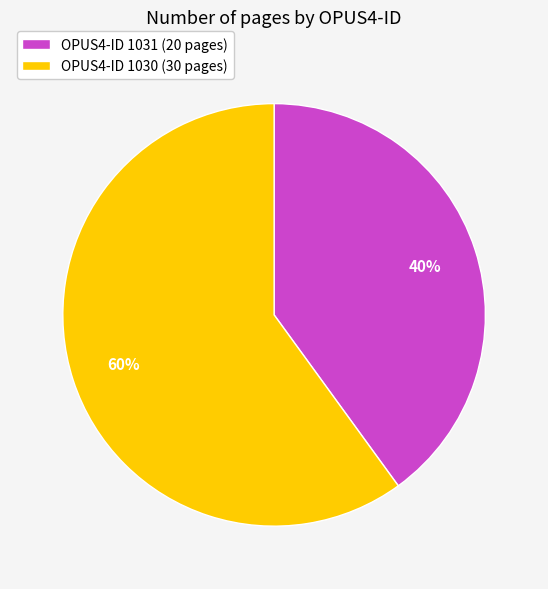

Which slice is the smallest?

OPUS4-ID 1031 (20 pages)